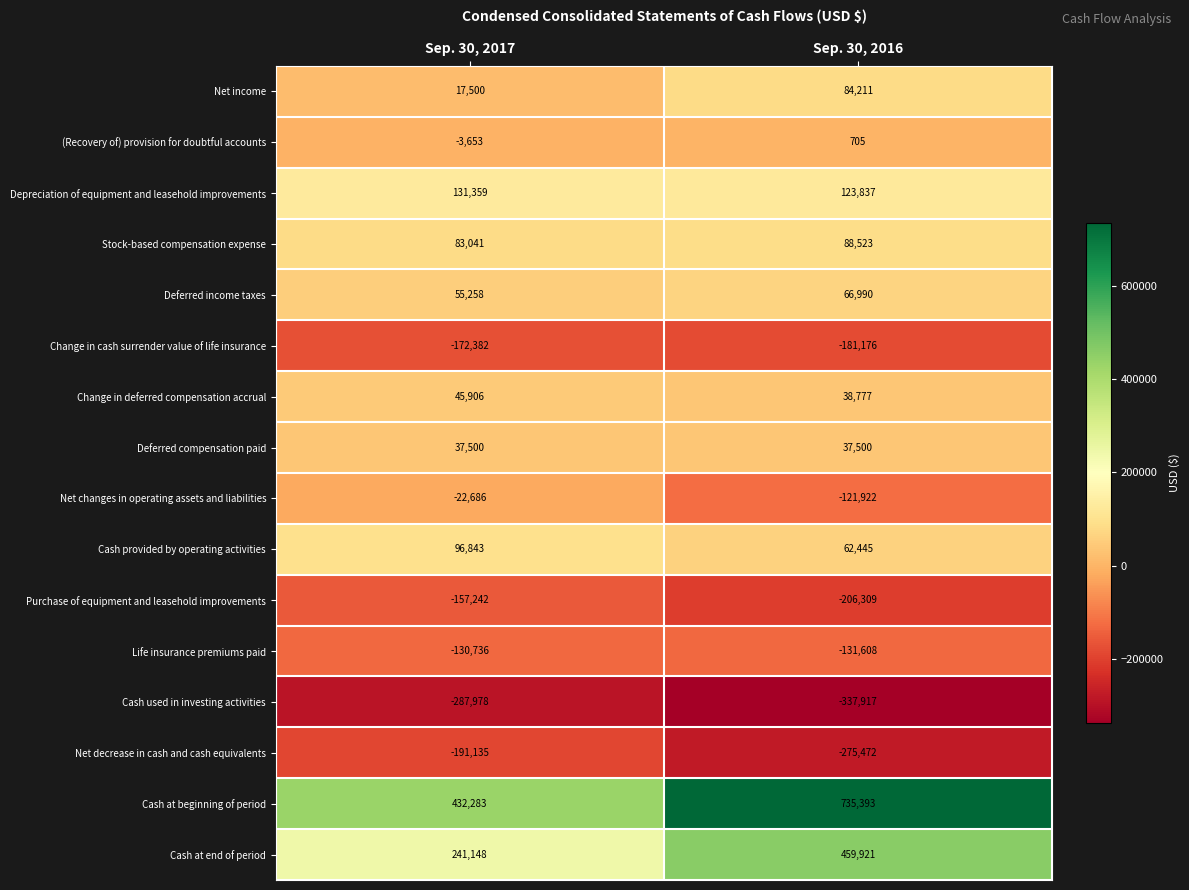

What is the total value across all series at Sep. 30, 2017?

175026